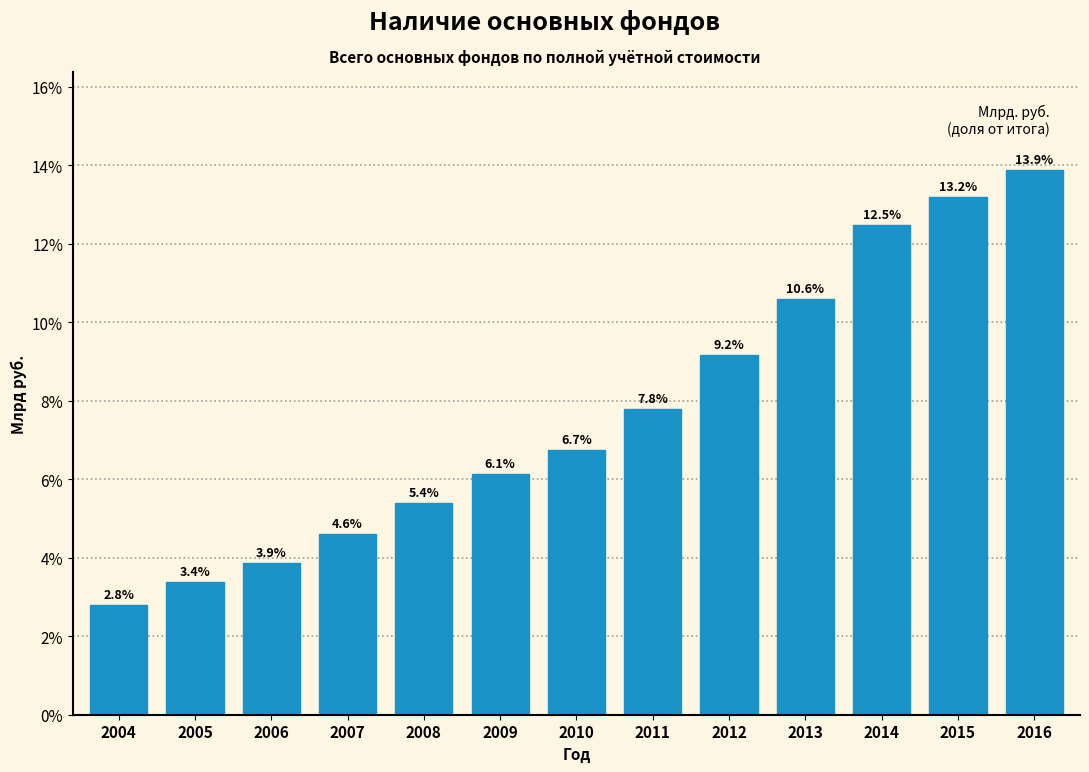

Reading left to right, extract all data points from this chart.

2004=2.8	2005=3.4	2006=3.9	2007=4.6	2008=5.4	2009=6.1	2010=6.7	2011=7.8	2012=9.2	2013=10.6	2014=12.5	2015=13.2	2016=13.9